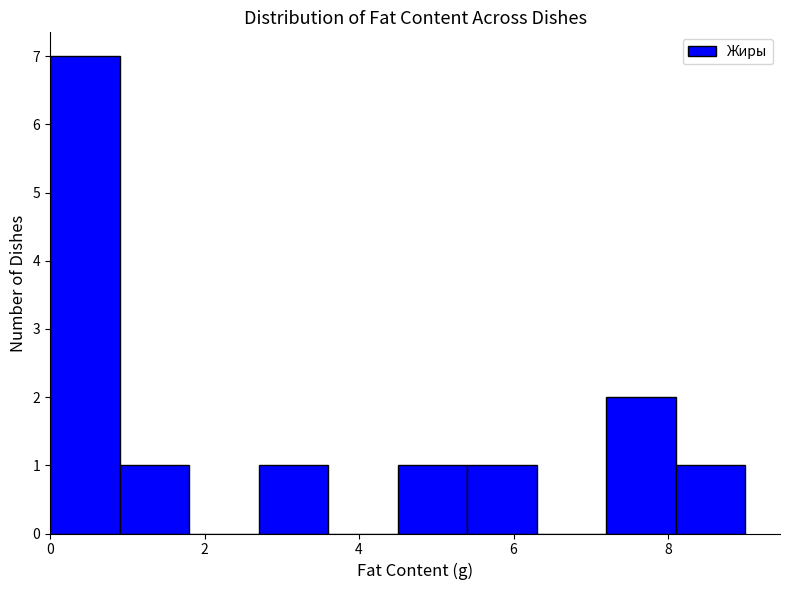

Reading left to right, transcribe this chart: for each bar, give the range it covers on the x-axis and its height. Neither the bar edges nor the heights are printed on the chart, so give them approximately, as read against the axes.

0.0 to 0.9: 7
0.9 to 1.8: 1
1.8 to 2.7: 0
2.7 to 3.6: 1
3.6 to 4.5: 0
4.5 to 5.4: 1
5.4 to 6.3: 1
6.3 to 7.2: 0
7.2 to 8.1: 2
8.1 to 9.0: 1